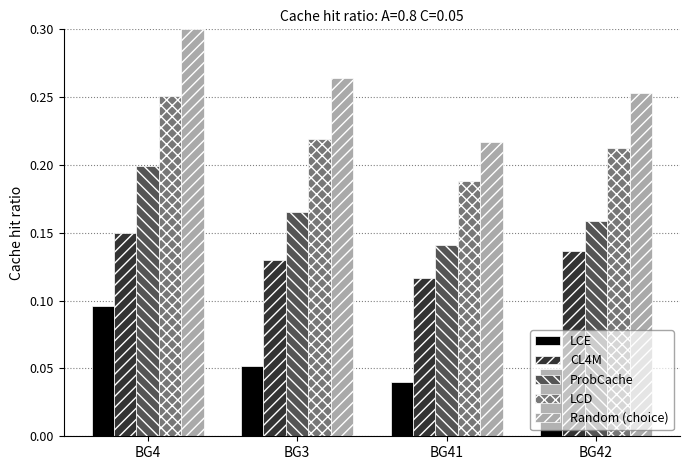

Does the chart contain any negative values?

No